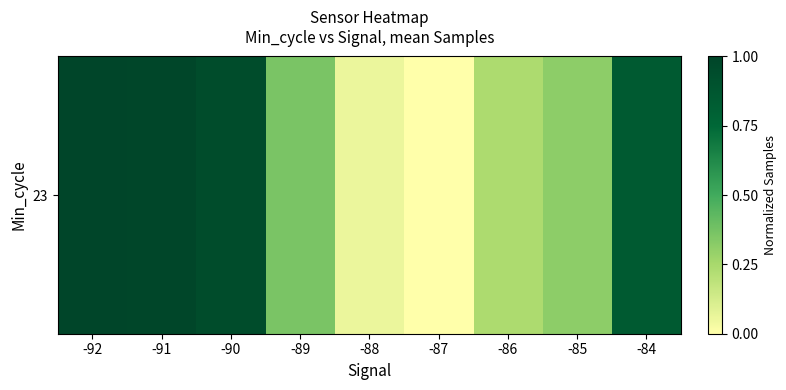

True or false: the data shows 0.8 at -84.

True